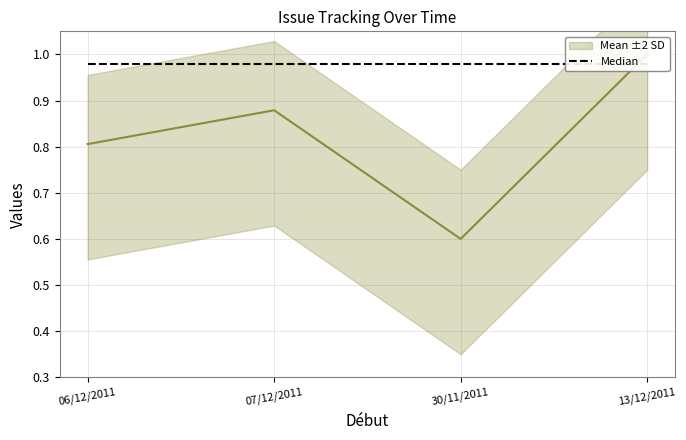

Count the number of data series in this chart.

2